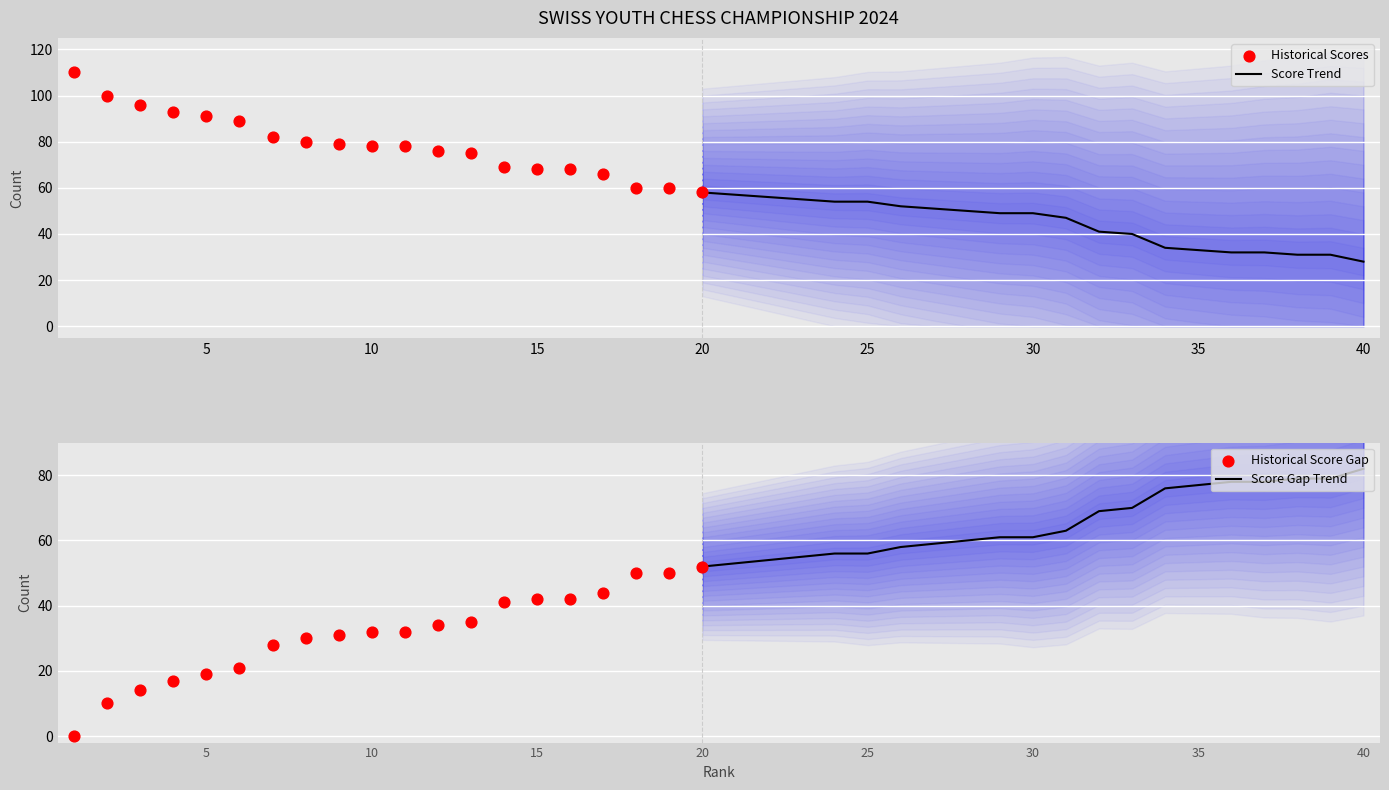

Is it true that Score Trend equals 95 at 25?

False